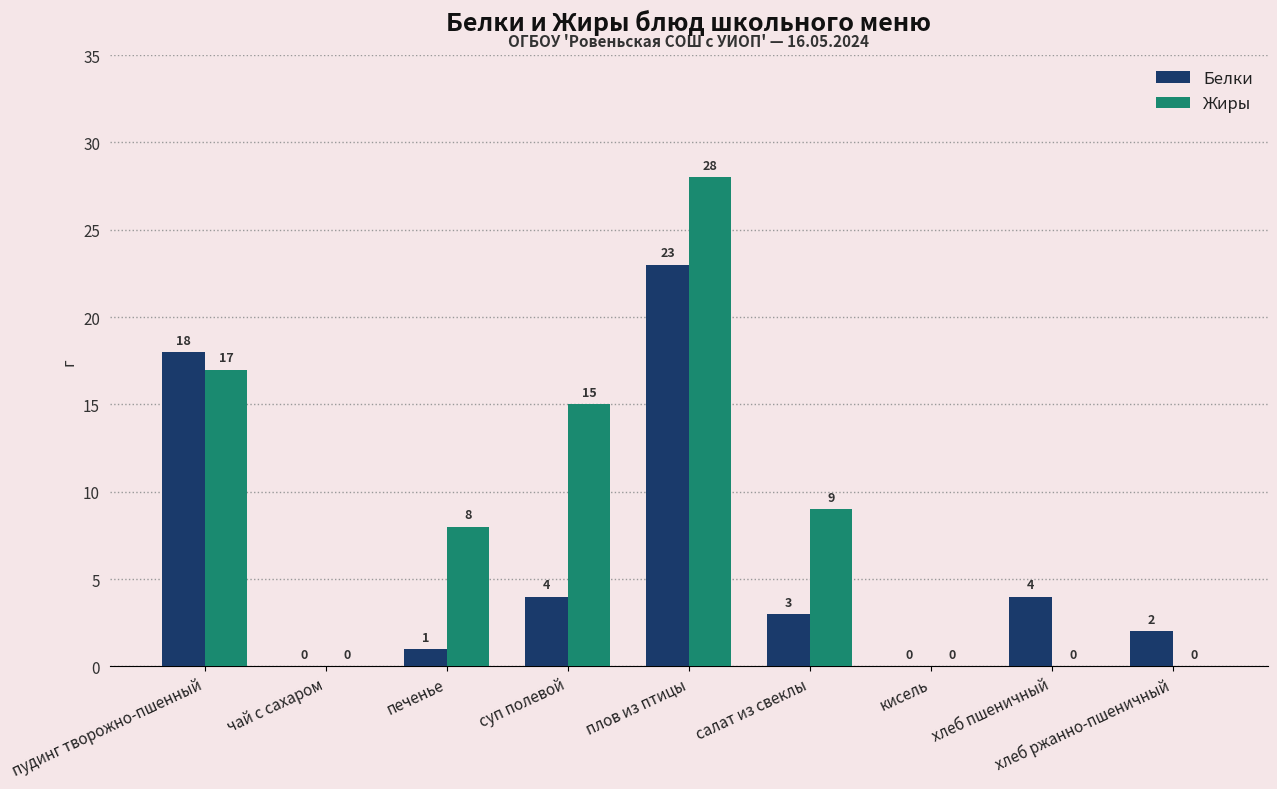

What is the sum of the Белки values at плов из птицы and хлеб пшеничный?

27